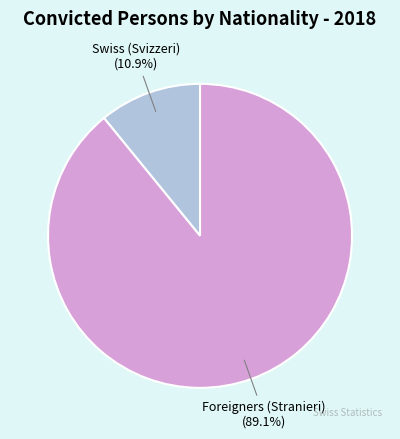

Rank the categories by value from highest to lowest.

Foreigners (Stranieri), Swiss (Svizzeri)